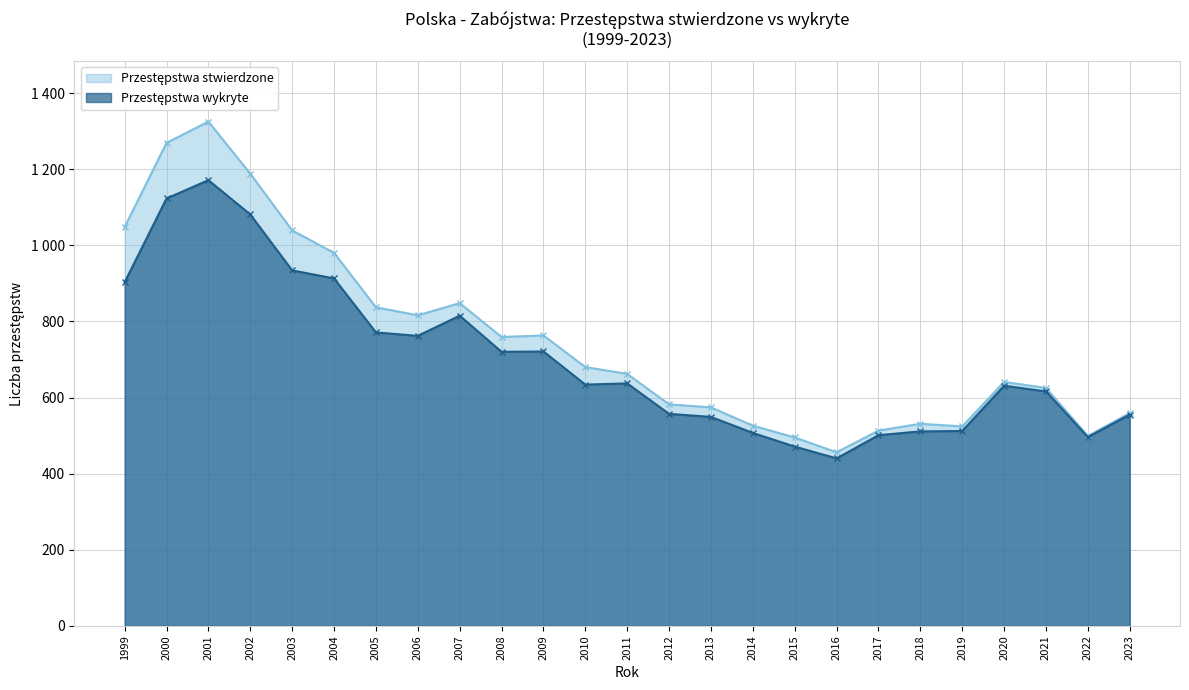

Rank the series by their maximum value, from highest to lowest.

Przestępstwa stwierdzone, Przestępstwa wykryte